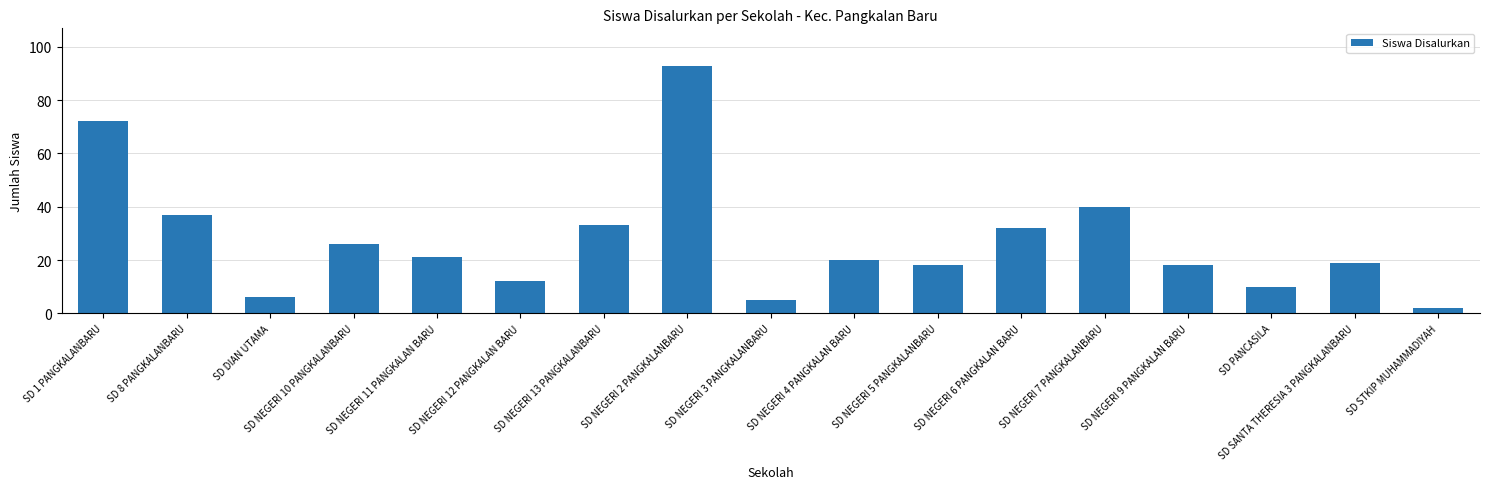

Read the value at SD NEGERI 4 PANGKALAN BARU, to the nearest 5.

20